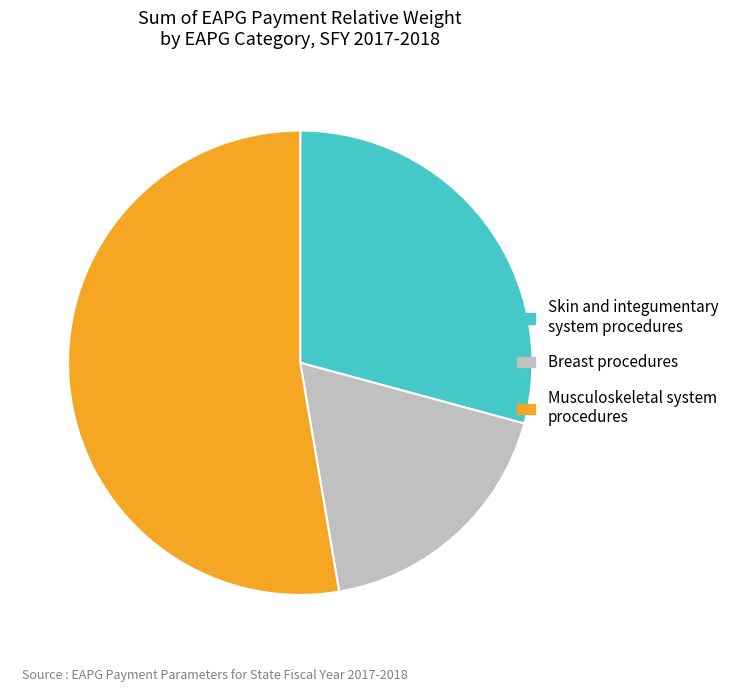

Which slice is the largest?

Musculoskeletal system procedures